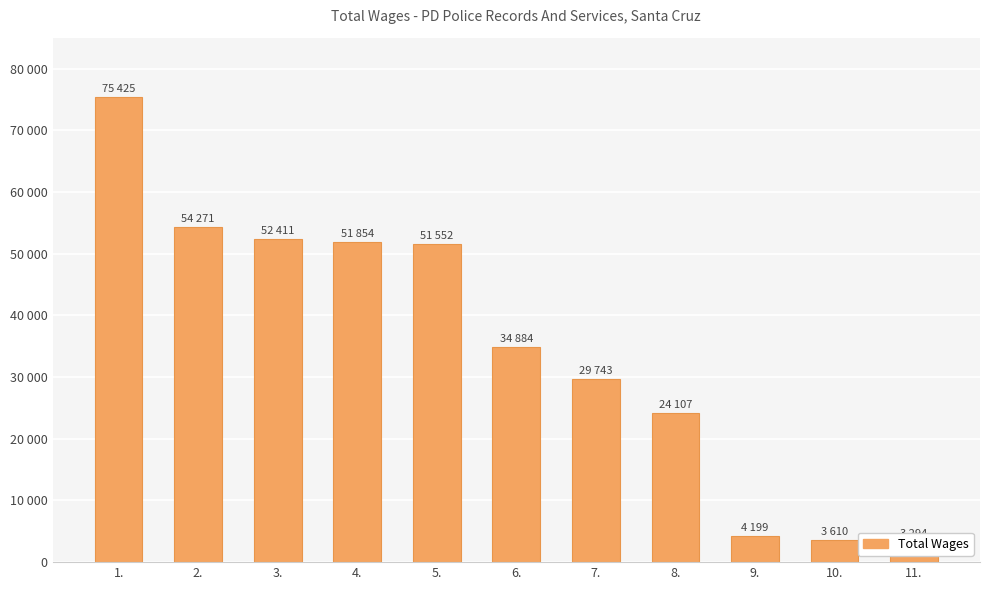

What is the minimum value shown in the chart?

3294